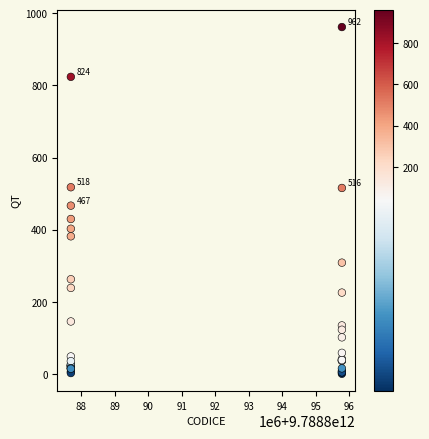

What Y value in the scatter plot is closest to 481?

467